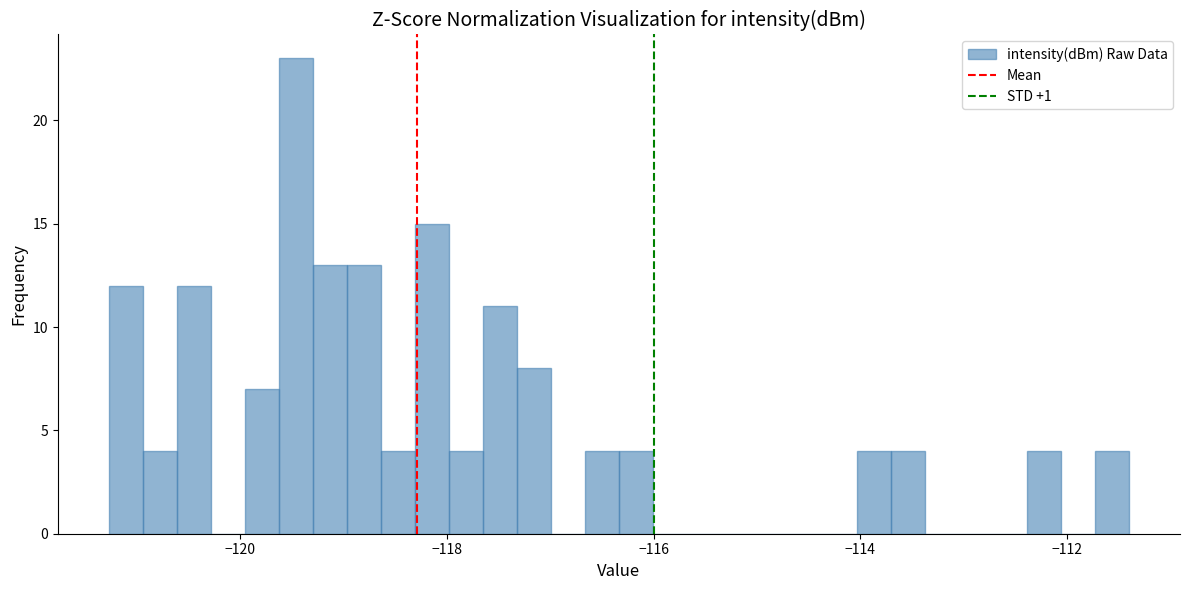

Read against the x-axis, roughly where is the centre of the tallest bar?

-119.4